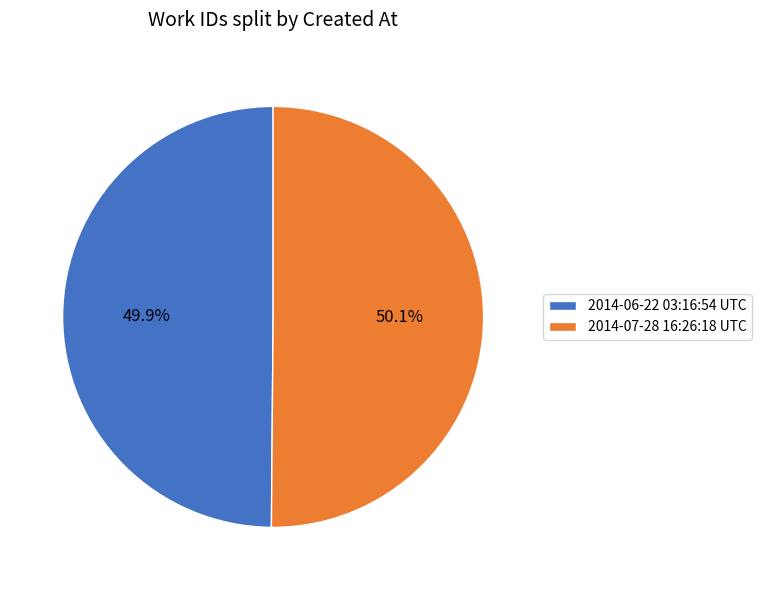

Is it true that 2014-06-22 03:16:54 UTC is 42% of the pie?

False